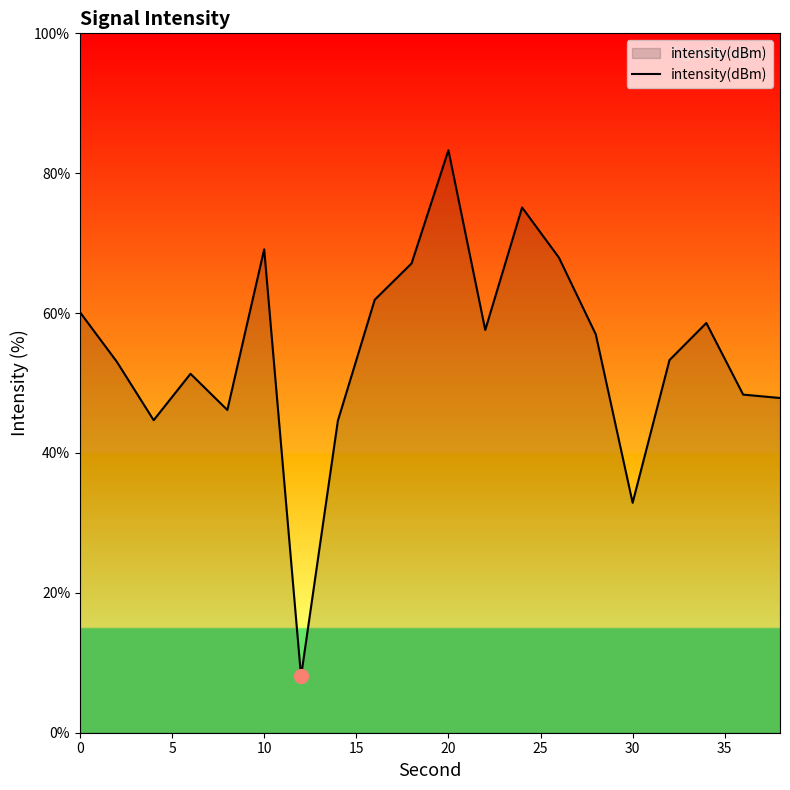

What is the smallest value displayed?

8.0